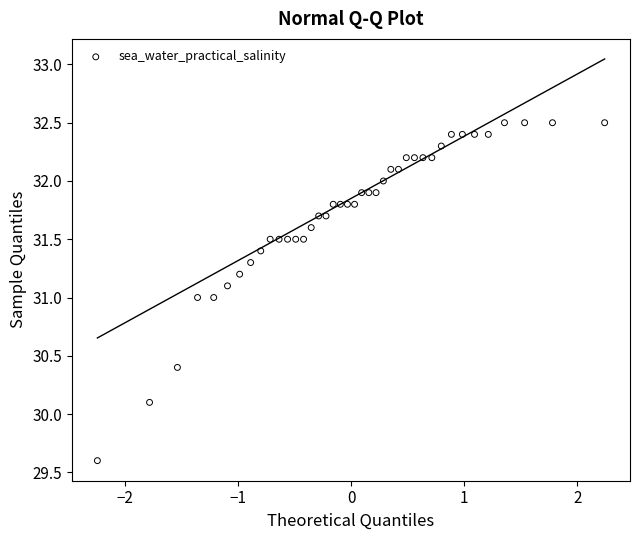

What is the range of Y values (max minus min)?

2.9